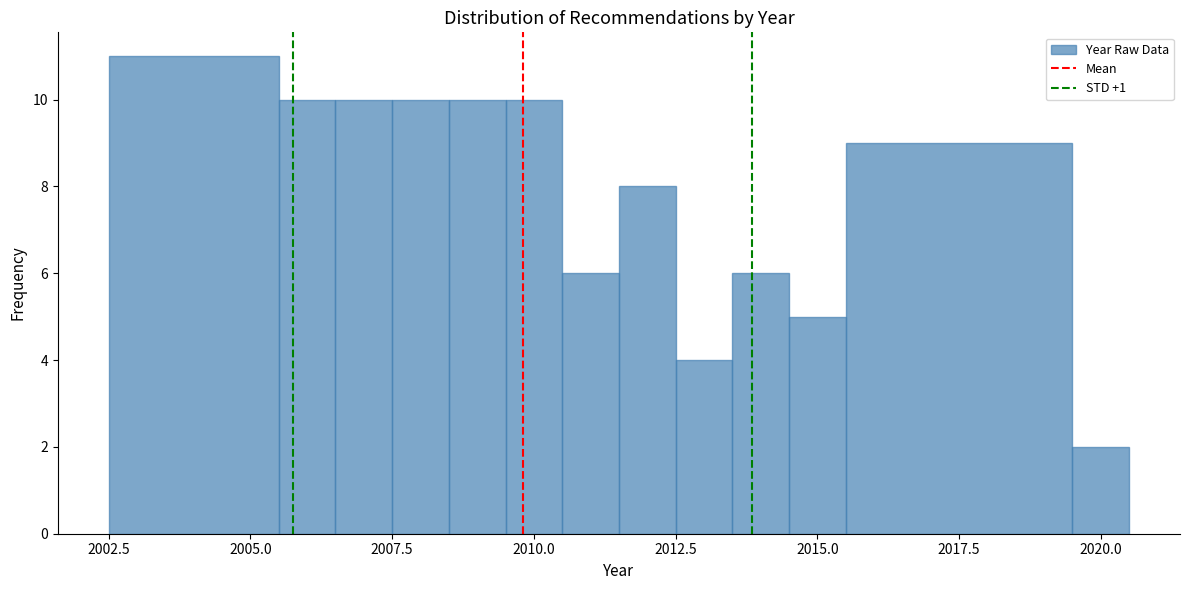

Read against the x-axis, roughly where is the centre of the tallest bar?

2004.0